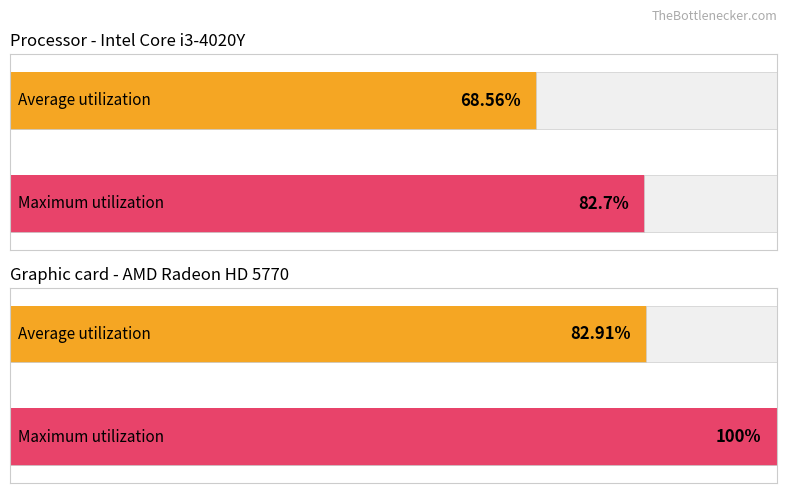

Is the value of Average utilization at 826 greater than the value of Maximum utilization at 761?

No